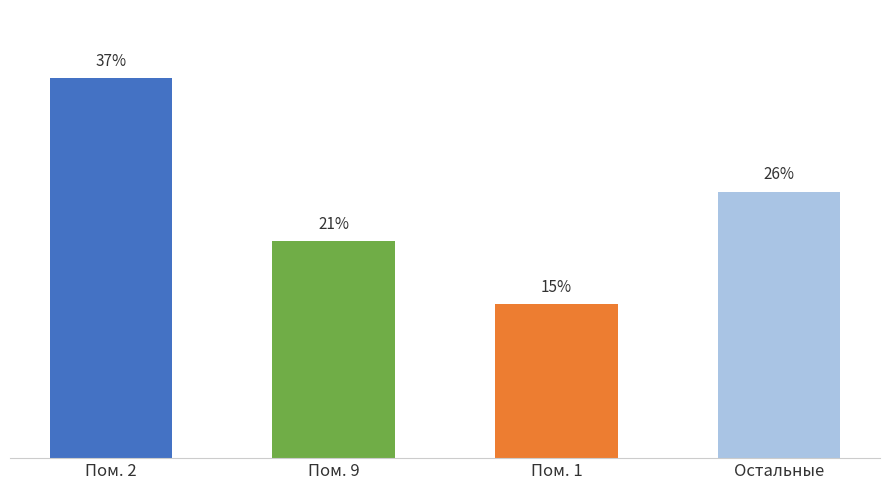

Which label corresponds to the largest value in the chart?

Пом. 2